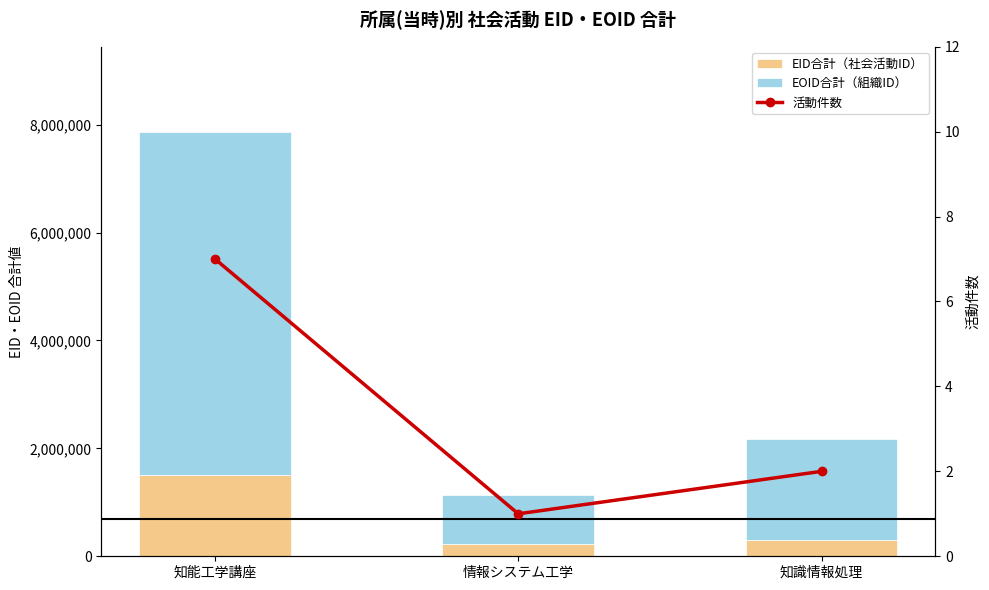

Reading left to right, extract all data points from this chart.

EID合計（社会活動ID）: 知能工学講座=1515351	情報システム工学=236601	知識情報処理=297142
EOID合計（組織ID）: 知能工学講座=6357183	情報システム工学=895831	知識情報処理=1873496
活動件数: 知能工学講座=7	情報システム工学=1	知識情報処理=2